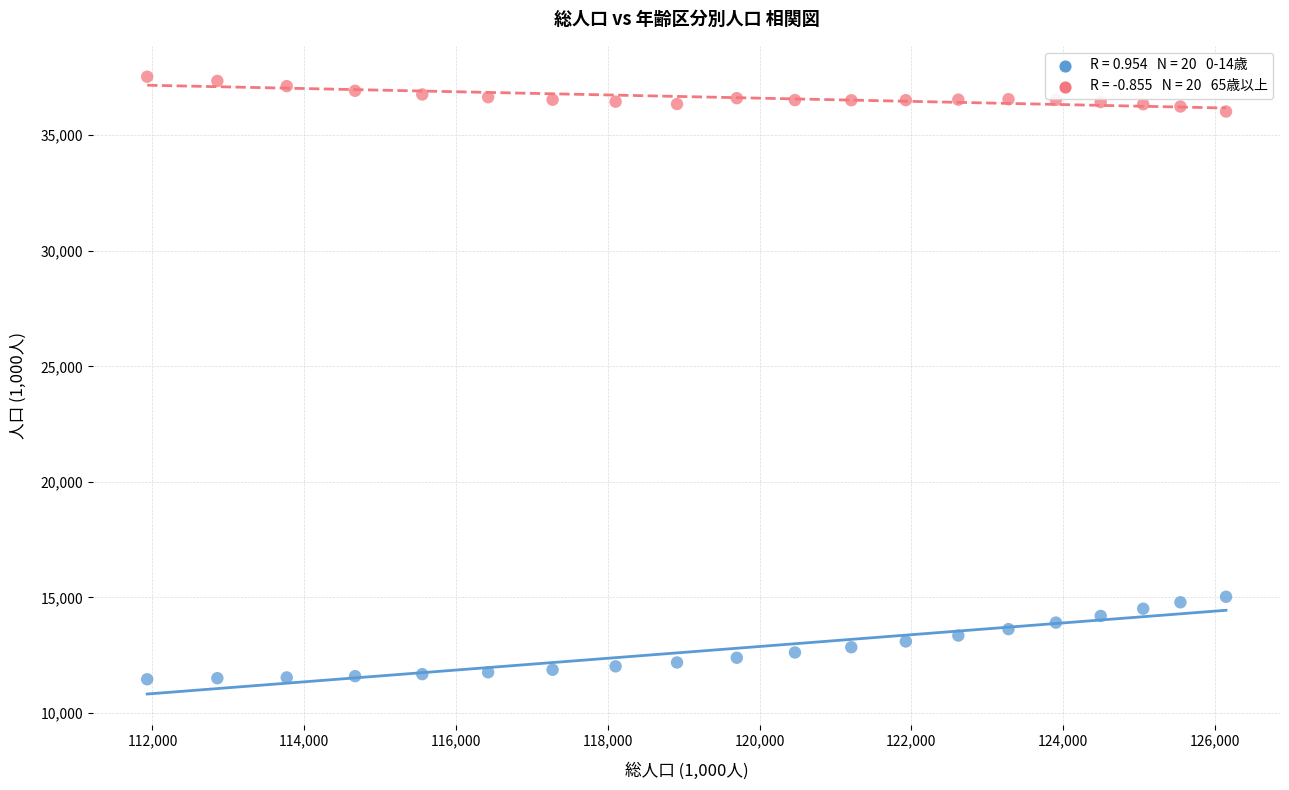

Across all data points, what is the range of Y values (max minus min)?

26072.2